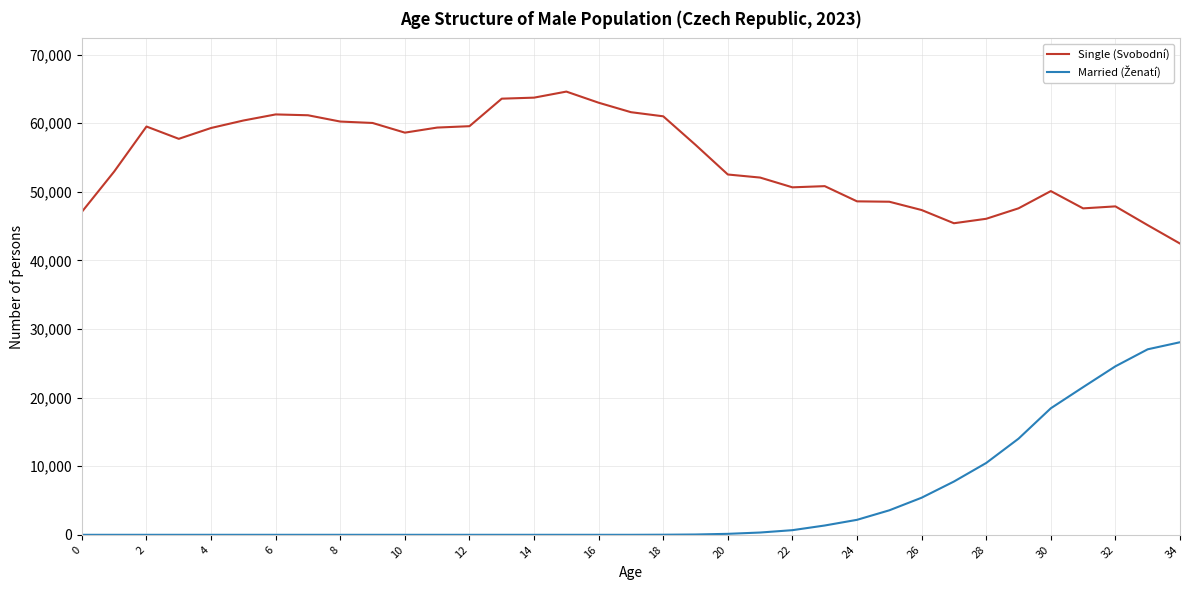

Which series has the largest total across all categories?

Single (Svobodní)